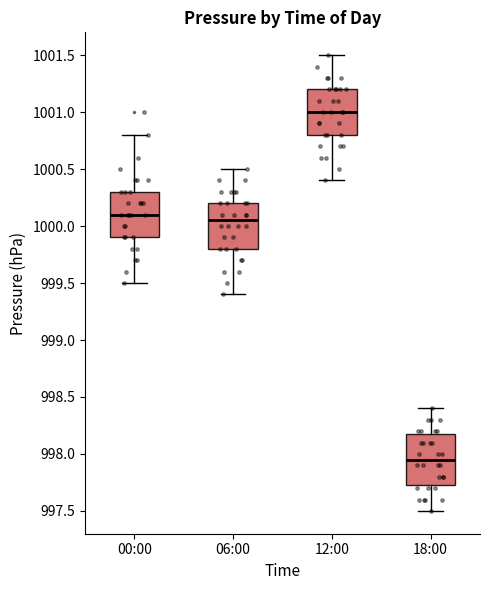

Reading left to right, read every box against the y-axis: the position of its median line, the range the box covers, and the ends of its whiskers. The values are not printed on the chart, so give them approximately, as read against the axis.

00:00: median 1000.10, box 999.90 to 1000.30, whiskers 999.50 to 1000.80
06:00: median 1000.05, box 999.80 to 1000.20, whiskers 999.40 to 1000.50
12:00: median 1001.00, box 1000.80 to 1001.20, whiskers 1000.40 to 1001.50
18:00: median 997.95, box 997.75 to 998.20, whiskers 997.50 to 998.40